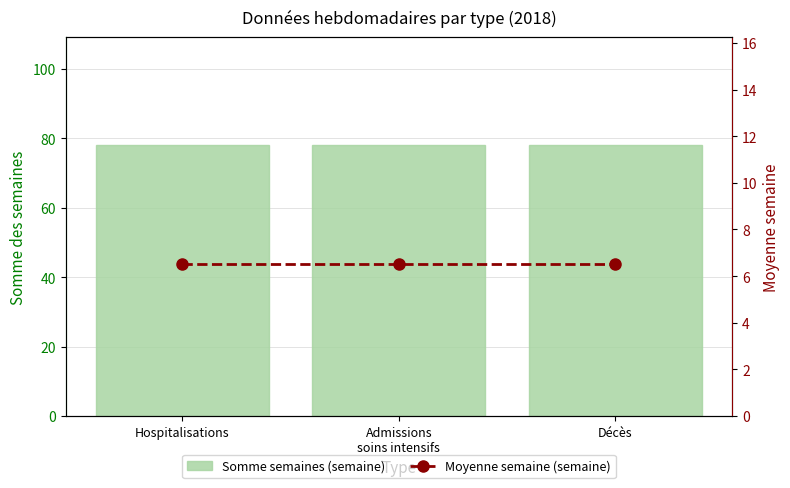

The value of Moyenne semaine (semaine) at Décès is 4.4. True or false?

False